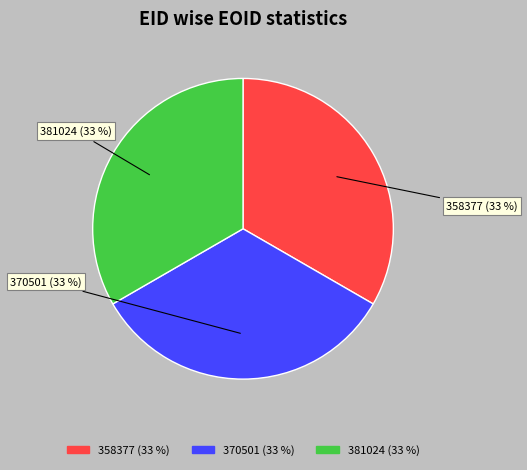

Combined, do 370501 and 381024 account for over 50%?

Yes